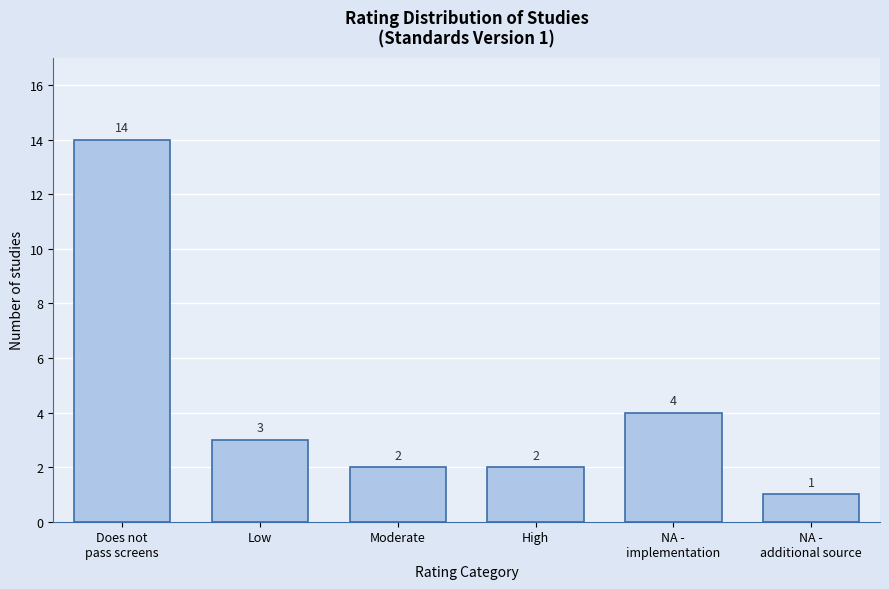

Reading left to right, list all the values displayed in this chart.

14	3	2	2	4	1